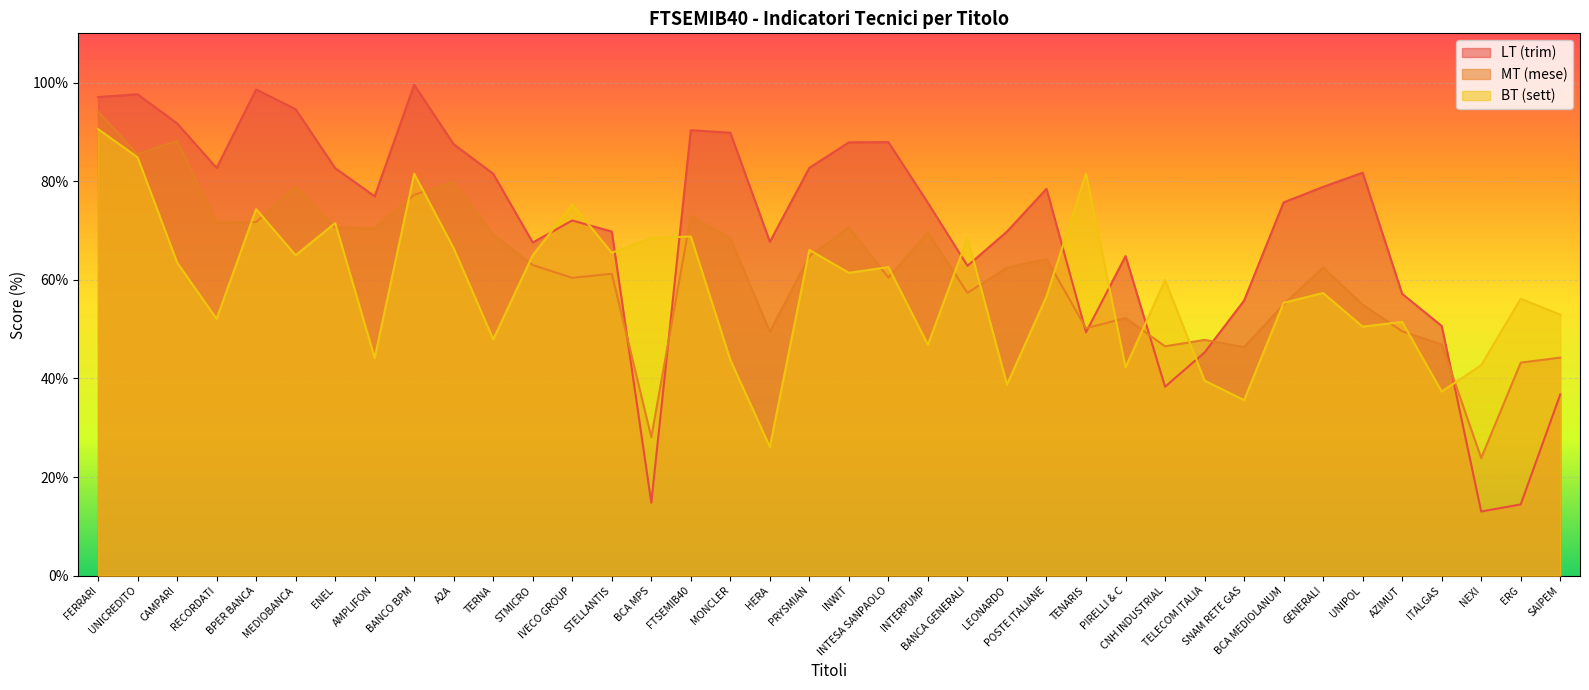

Is it true that LT (trim) equals 13.0 at NEXI?

True